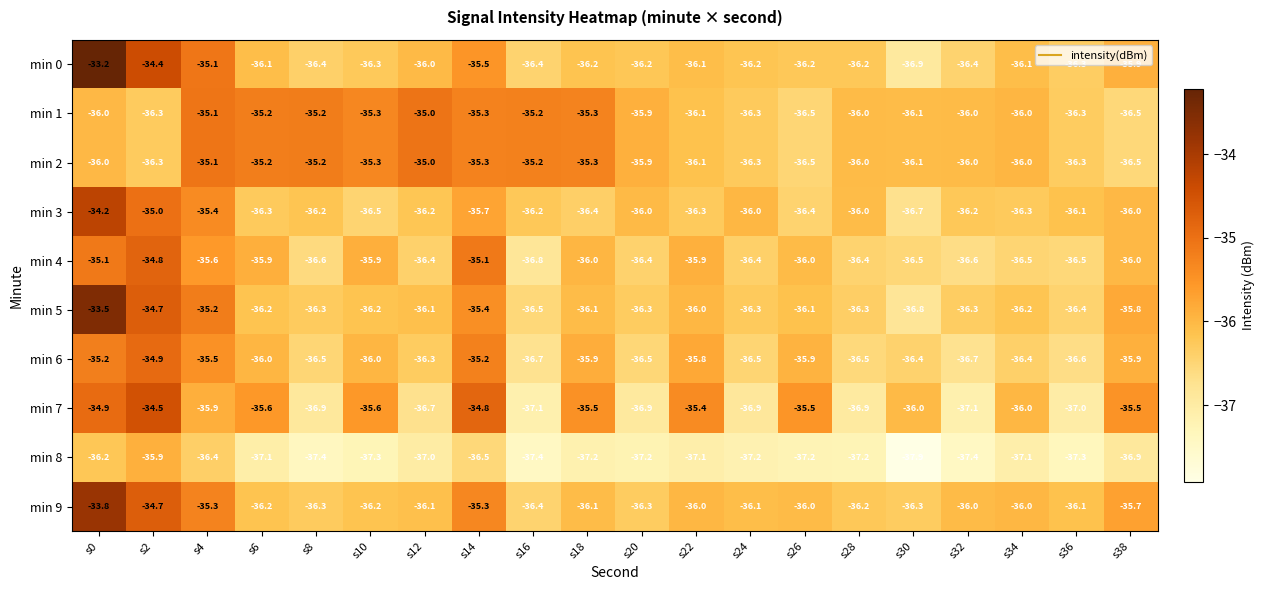

Which series has the largest range (max minus min)?

min 0